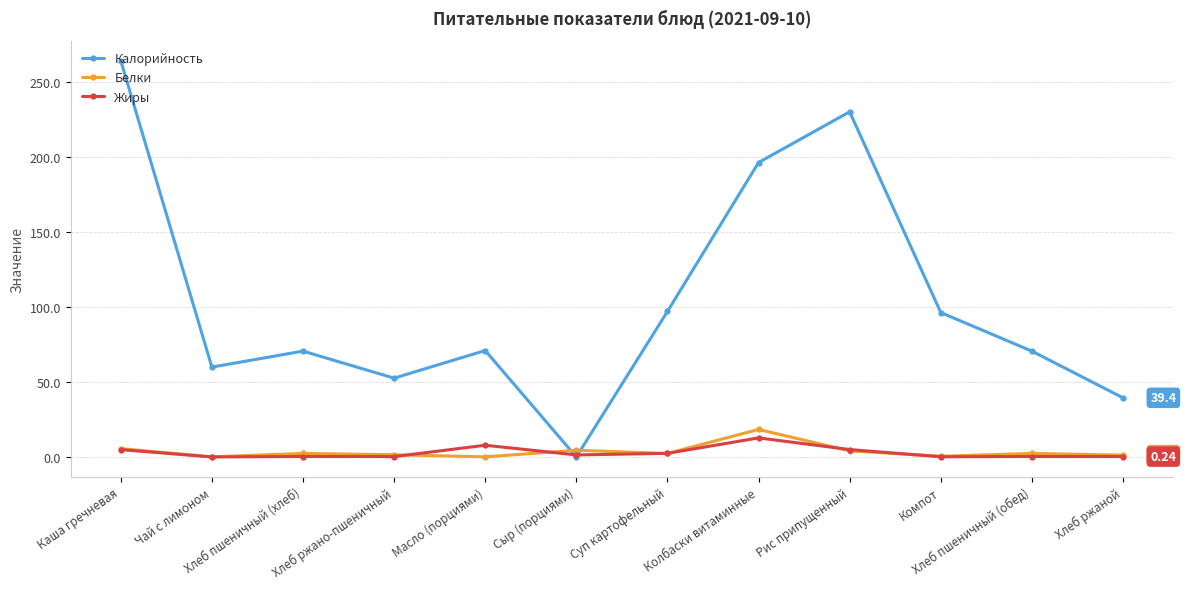

True or false: Калорийность has more than 0 points higher than both neighbors.

True